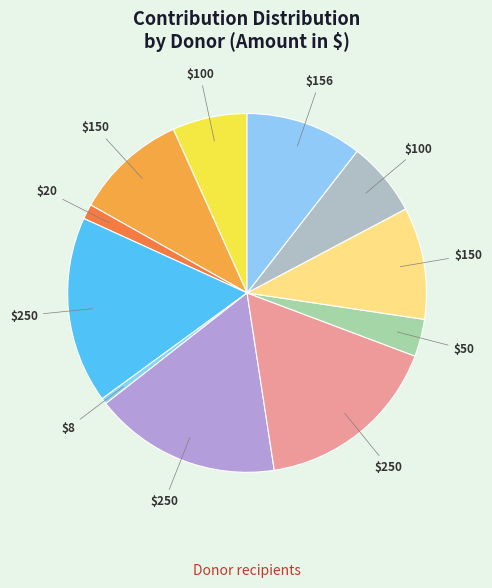

How many slices are in this pie chart?

11